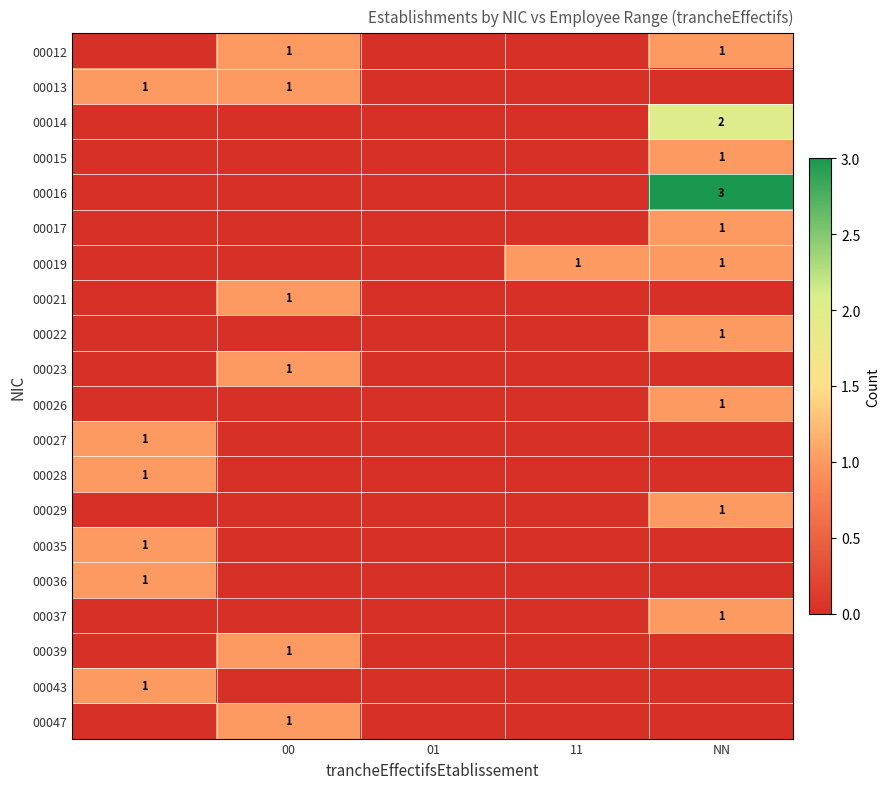

The value of 00014 at NN is 3. True or false?

False